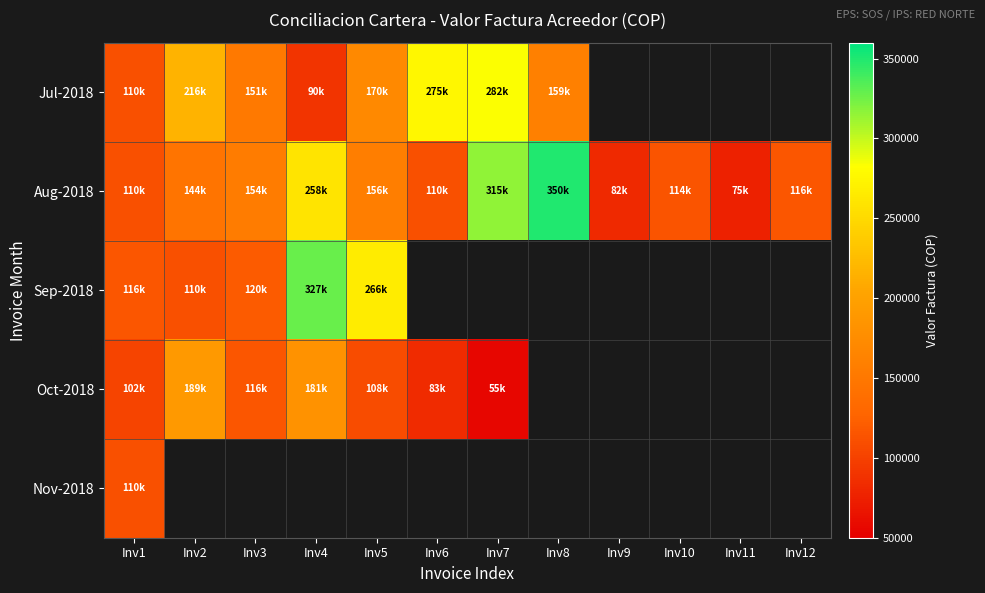

Which label corresponds to the smallest value in the chart?

Inv7